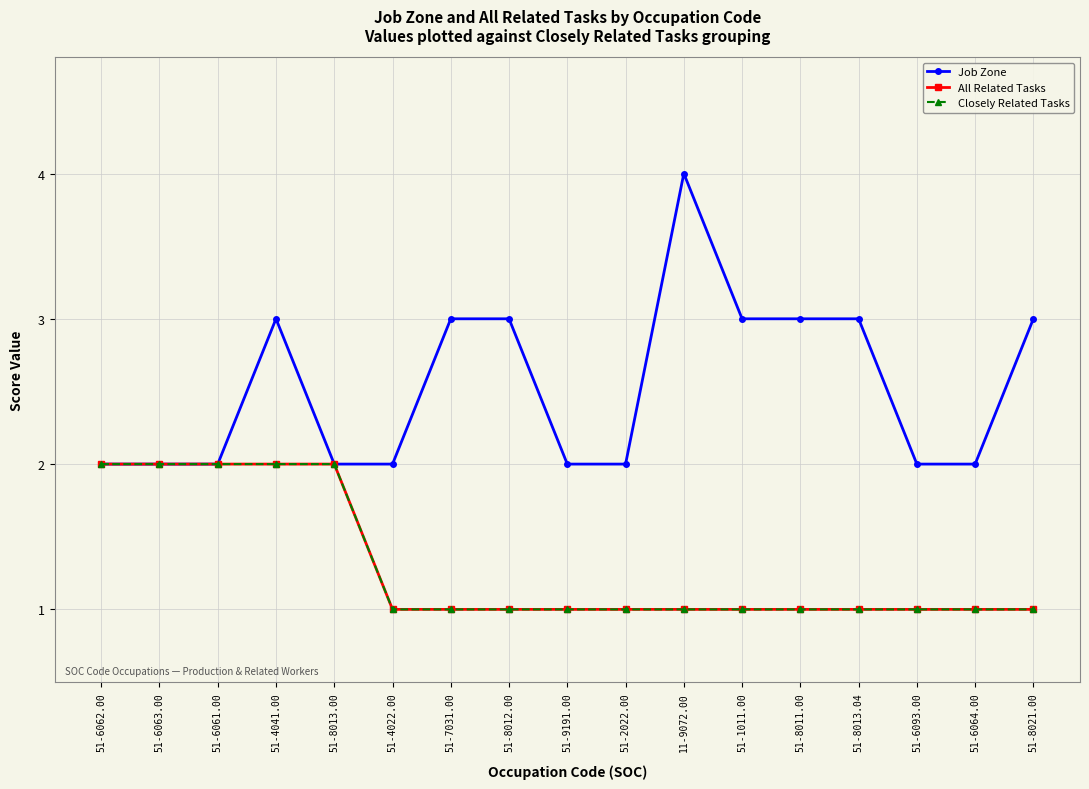

Does the chart have visible grid lines?

Yes